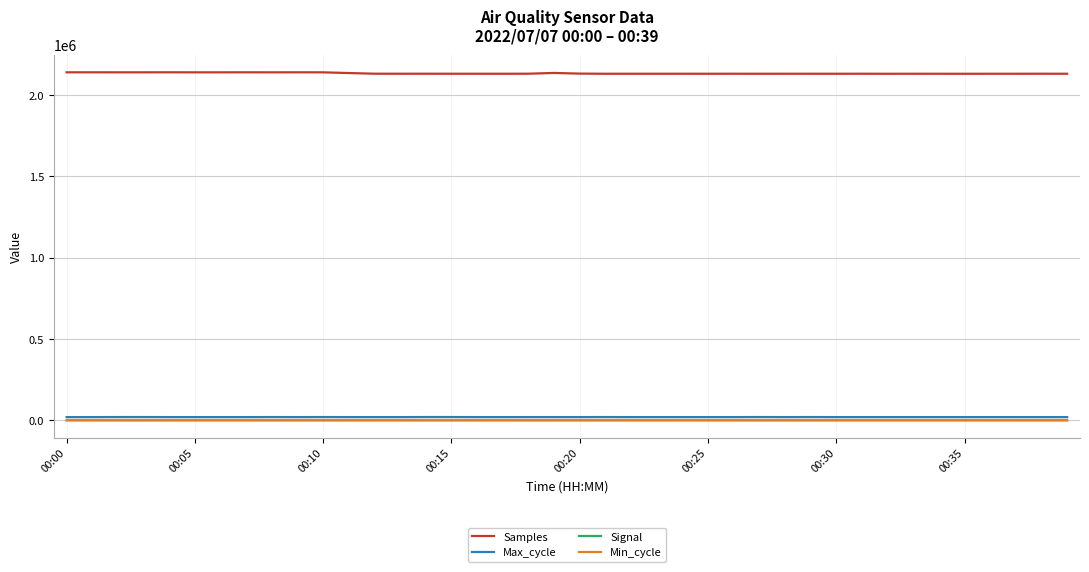

Which series has the widest spread of values?

Samples